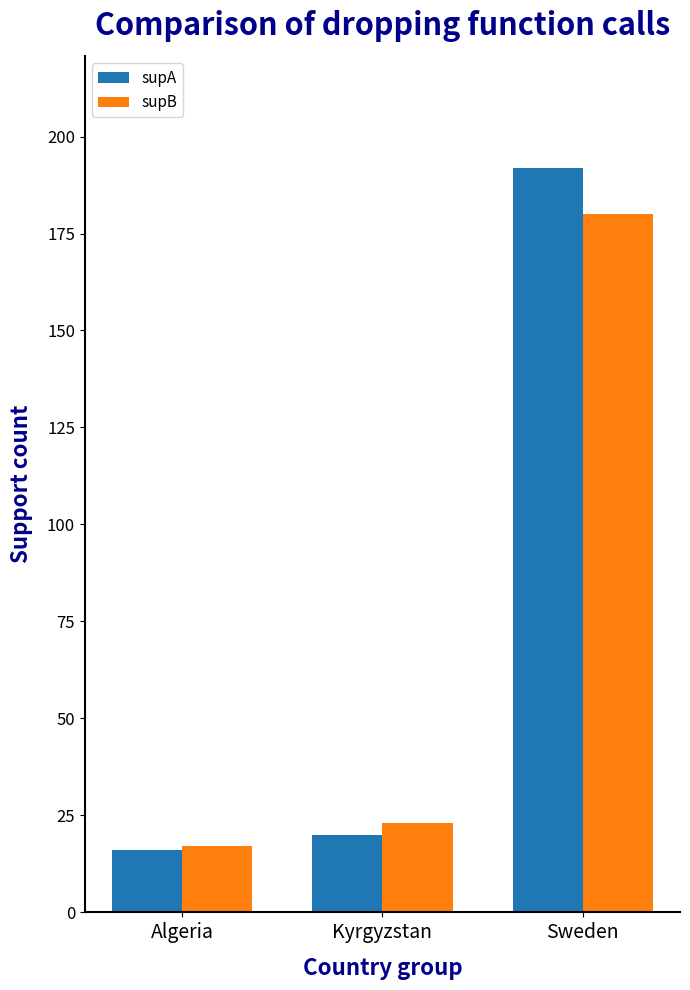

What is the label of the 2nd bar from the left?

Kyrgyzstan